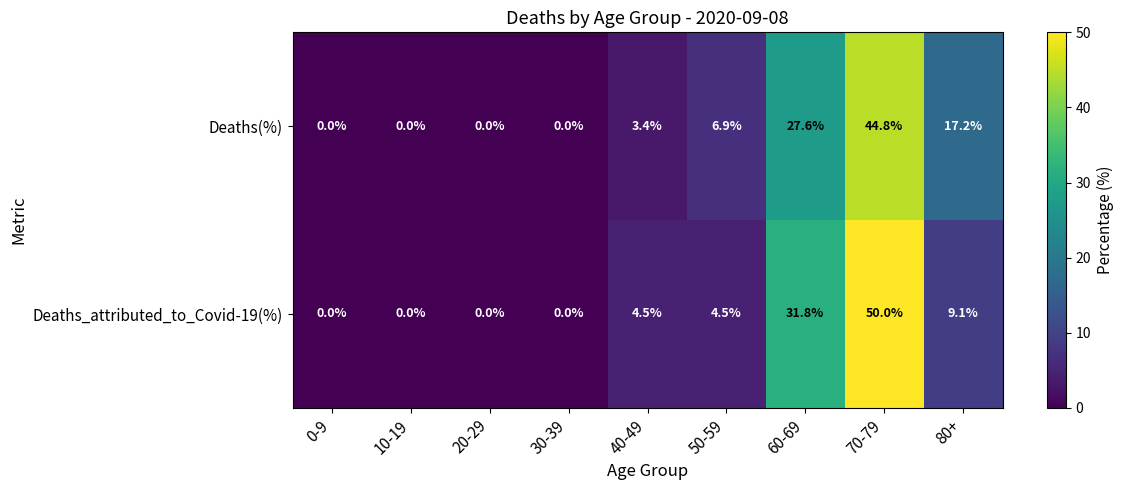

Reading left to right, what are all the values shown in this chart?

Deaths(%): 0-9=0.0	10-19=0.0	20-29=0.0	30-39=0.0	40-49=3.4	50-59=6.9	60-69=27.6	70-79=44.8	80+=17.2
Deaths_attributed_to_Covid-19(%): 0-9=0.0	10-19=0.0	20-29=0.0	30-39=0.0	40-49=4.5	50-59=4.5	60-69=31.8	70-79=50.0	80+=9.1